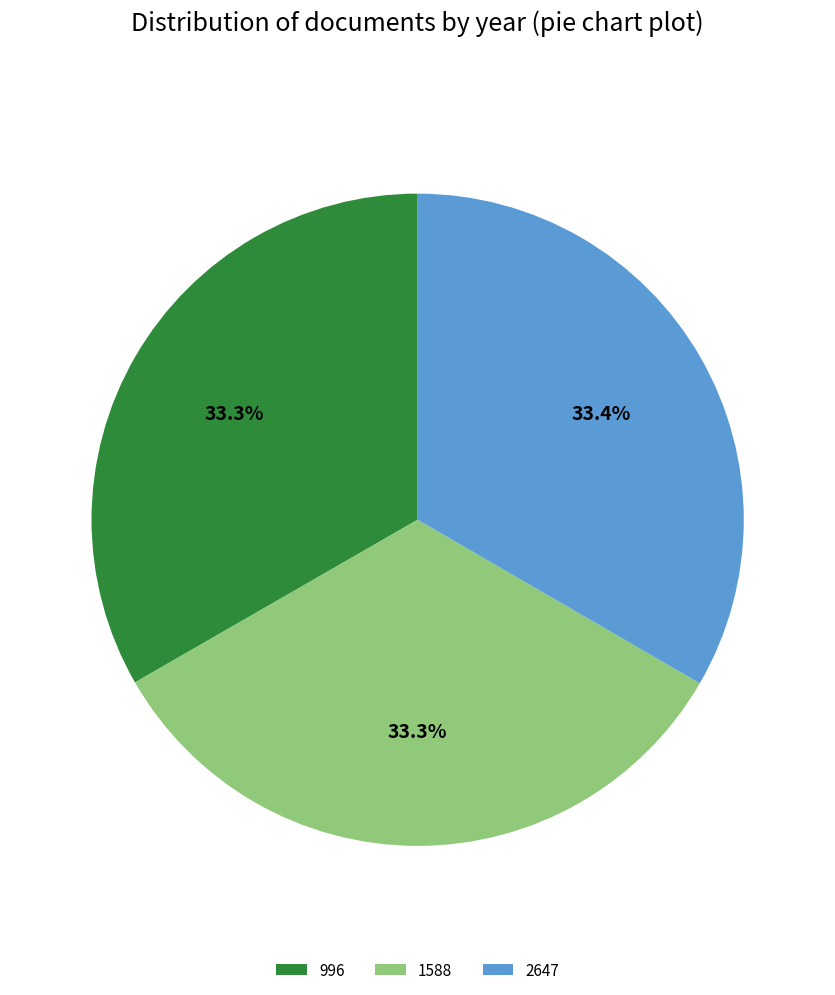

What is the ratio of the value at 1588 to the value at 996?

1.0